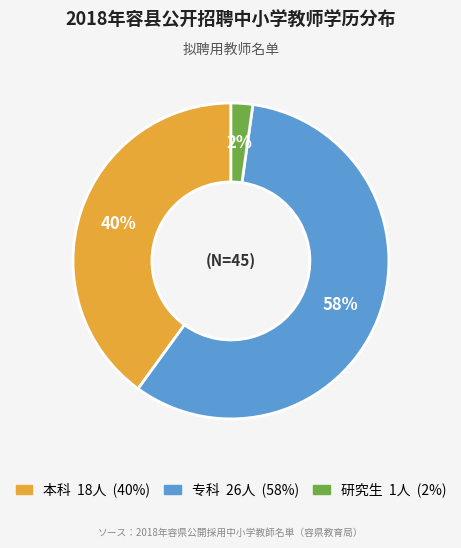

What is the majority slice?

专科